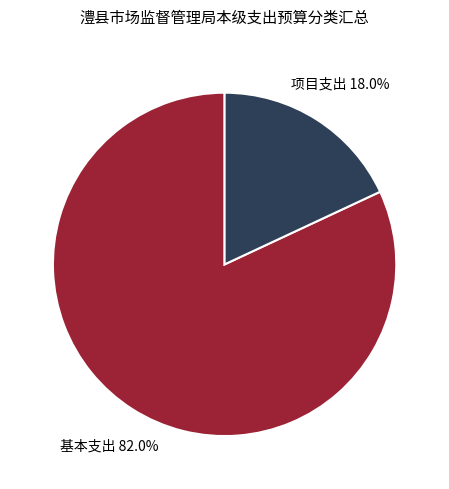

Is there any slice that represents more than half of the pie?

Yes